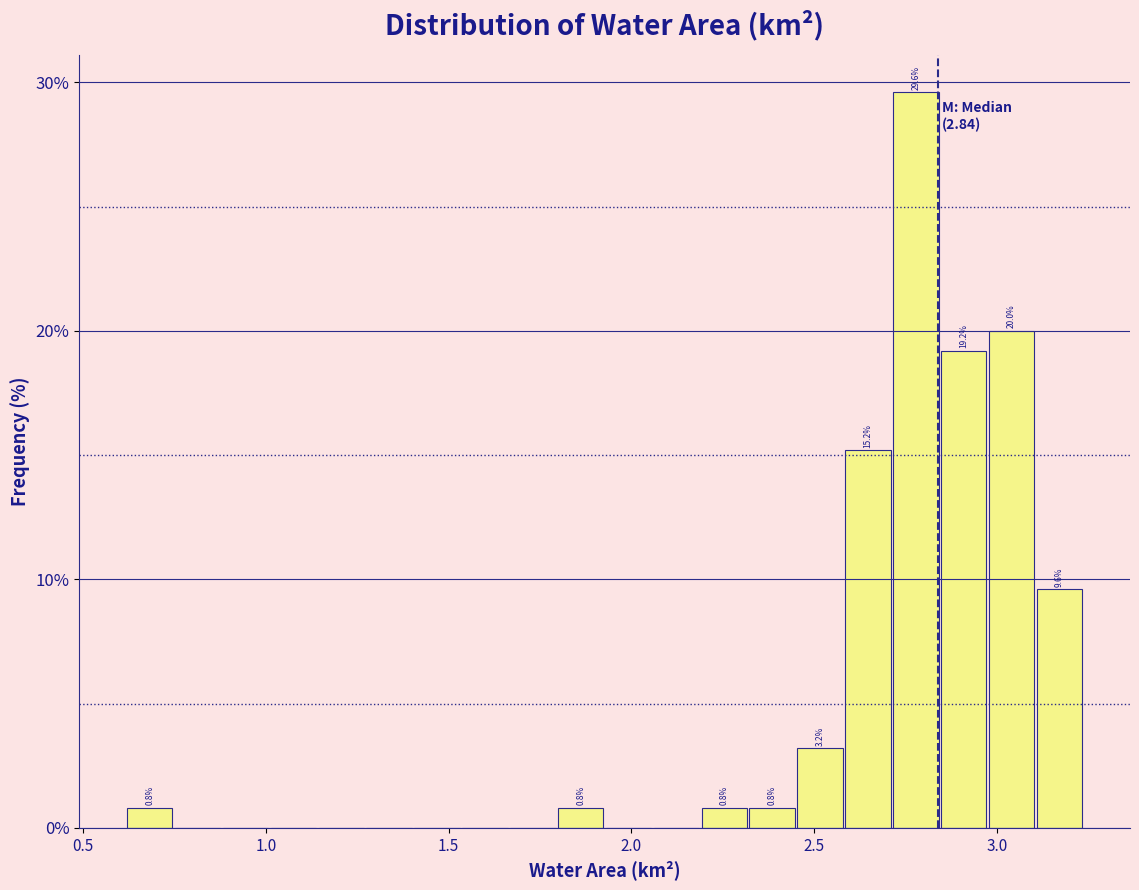

Read against the x-axis, roughly where is the centre of the tallest bar?

2.80